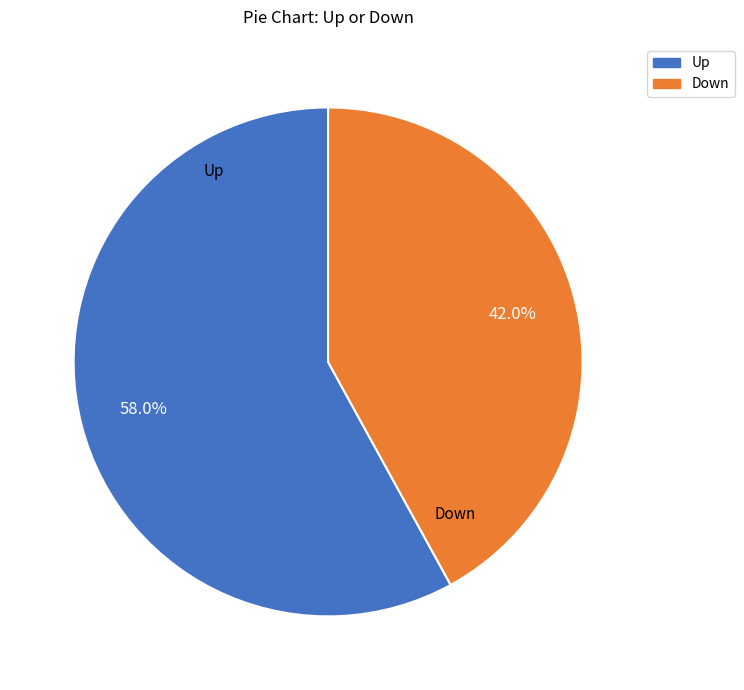

To the nearest percent, what is the average slice percentage?

50%